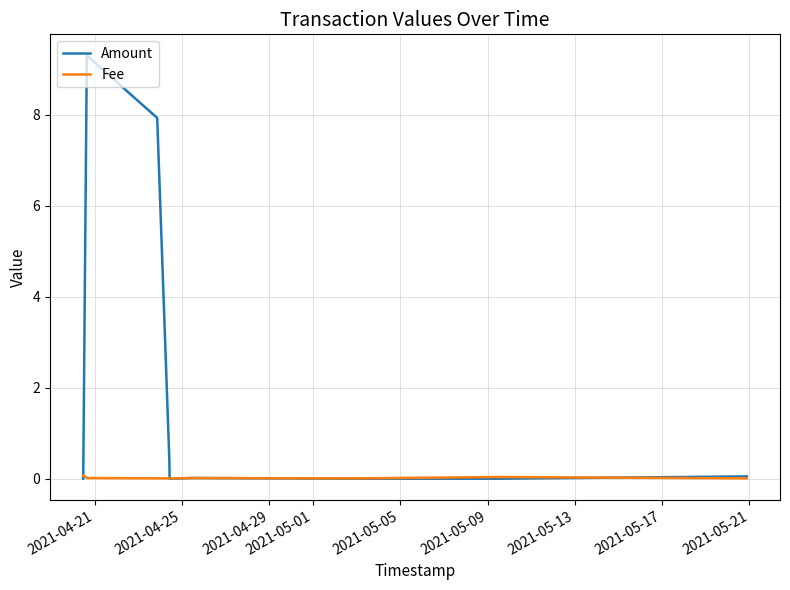

List the series in order of their peak value, highest first.

Amount, Fee